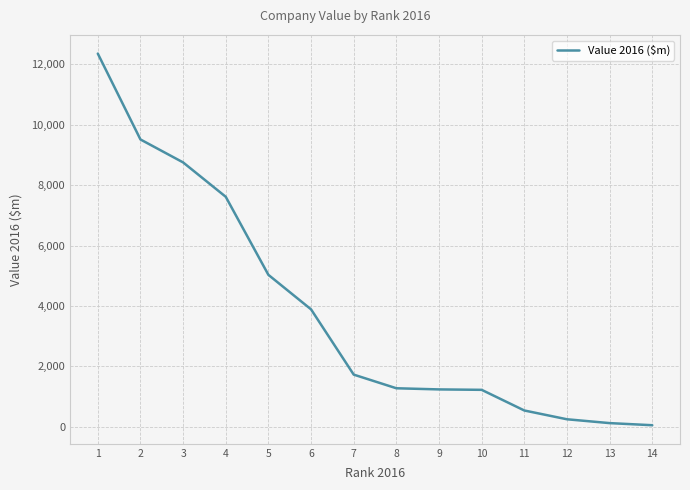

What is the change in value from 7 to 10?

-504